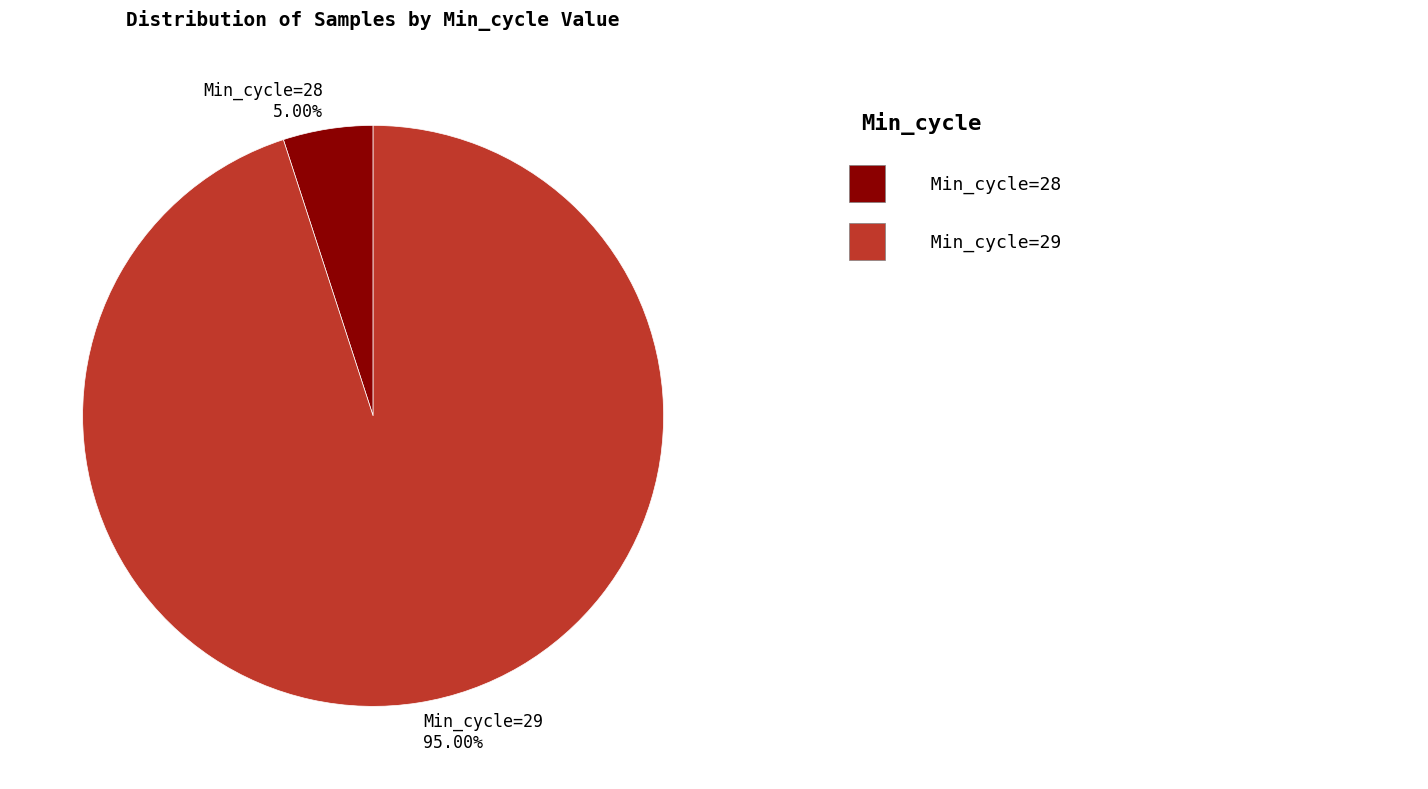

Between Min_cycle=29 95.00% and Min_cycle=28 5.00%, which is larger?

Min_cycle=29 95.00%